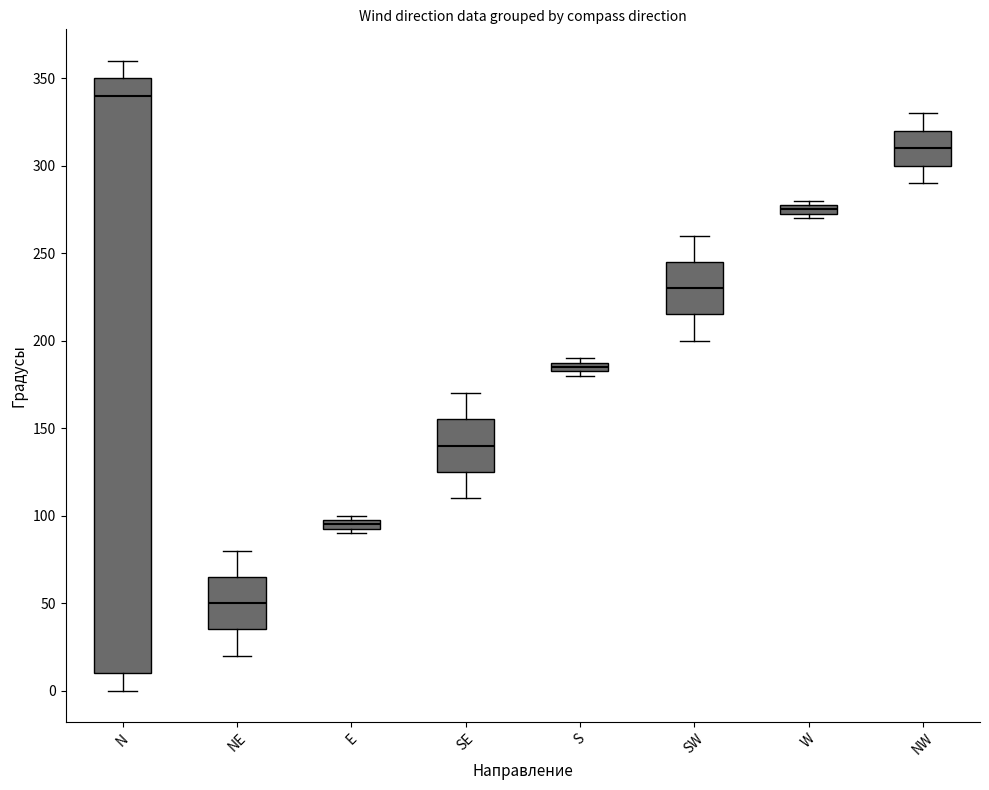

Which box has the lowest median line?

NE